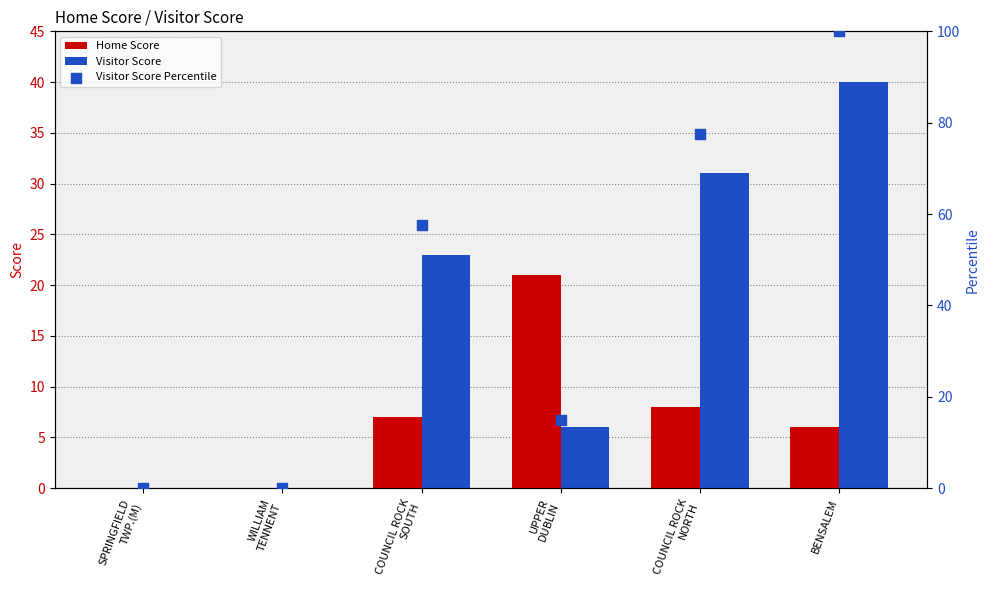

Which series reaches the maximum Y coordinate?

Visitor Score Percentile